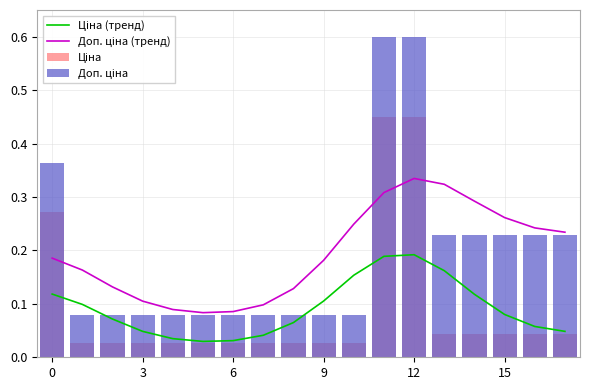

Rank the series at 11 from highest to lowest value.

Доп. ціна, Ціна, Доп. ціна (тренд), Ціна (тренд)